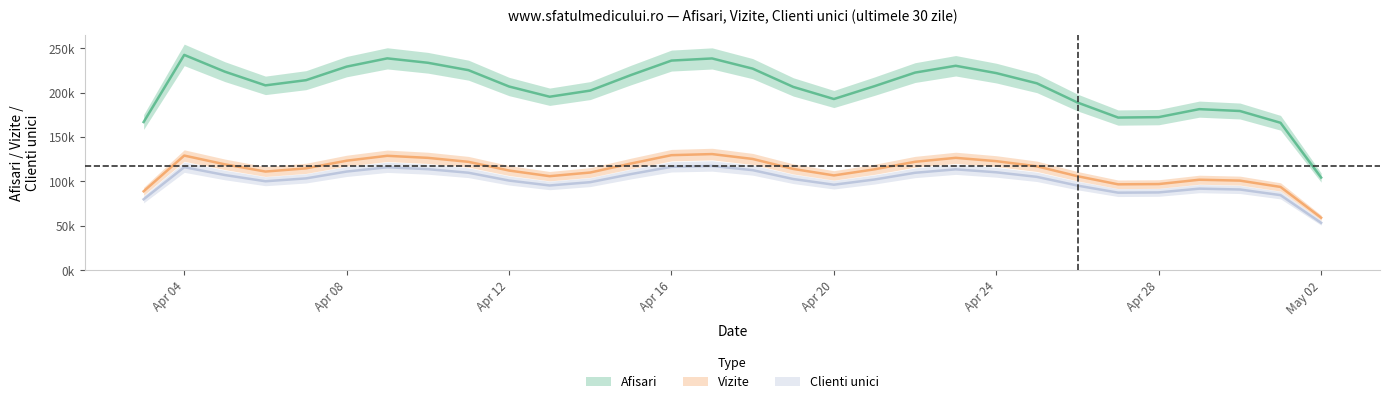

What is the difference between the Afisari values at 2024.4.4 and 2024.4.25?

37110